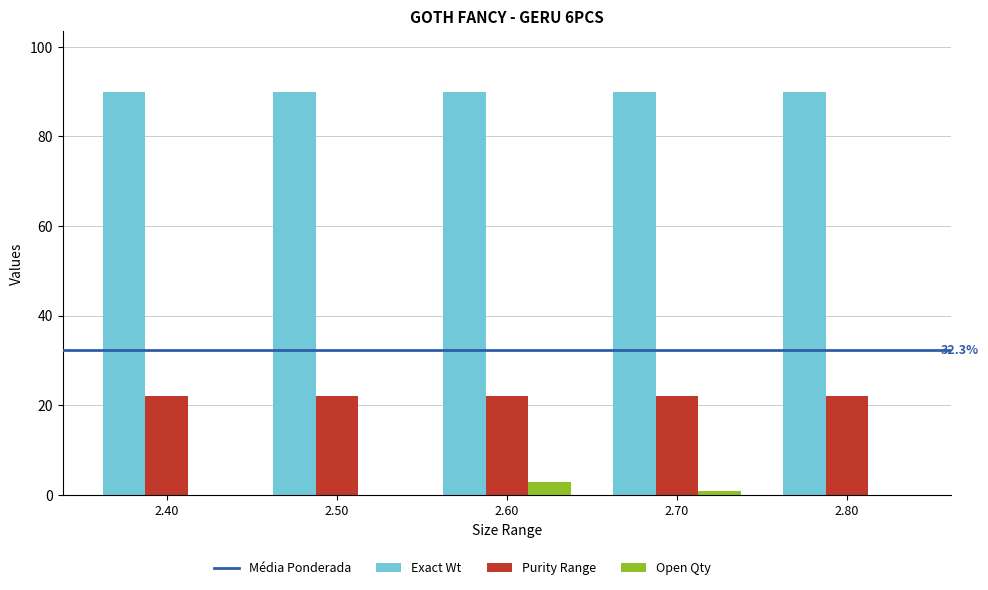

Are the bars horizontal?

No